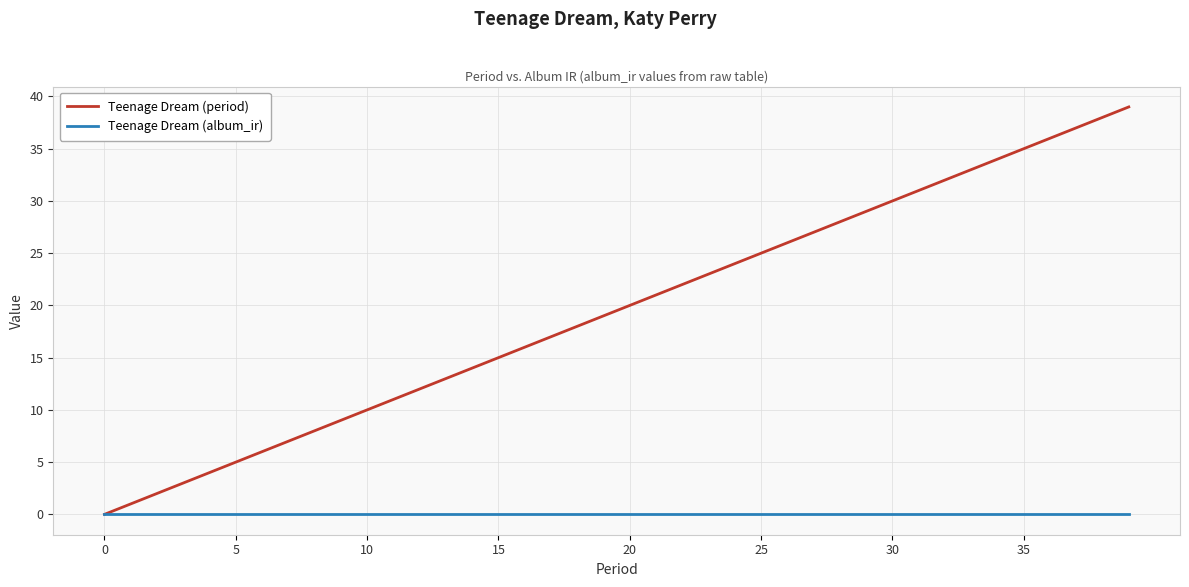

Rank the series by their average value, from lowest to highest.

Teenage Dream (album_ir), Teenage Dream (period)